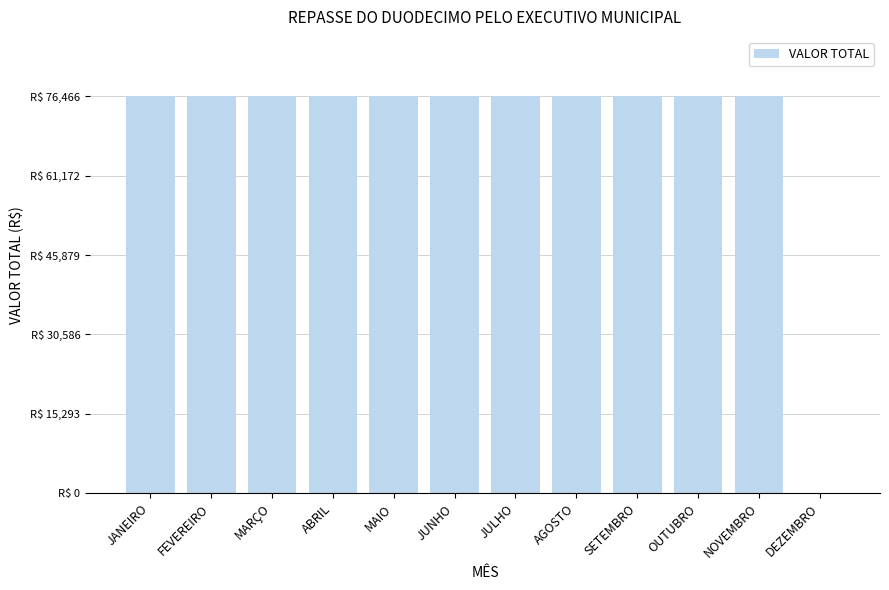

Are the bars horizontal?

No